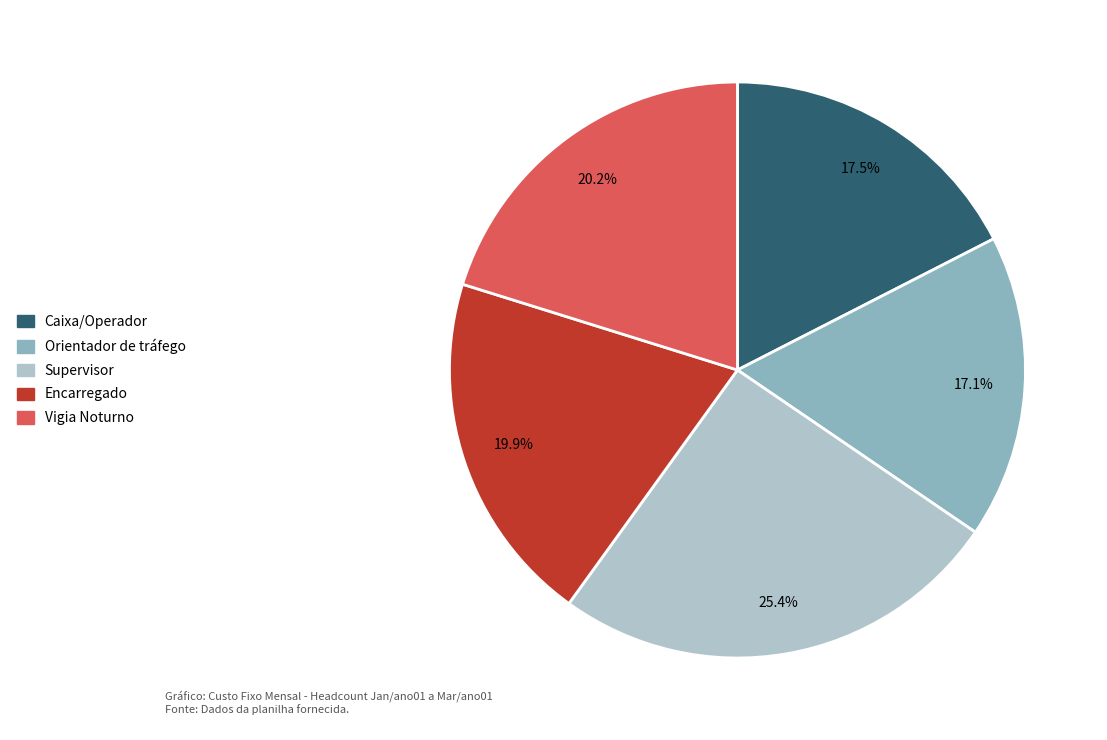

How many segments does this pie chart have?

5